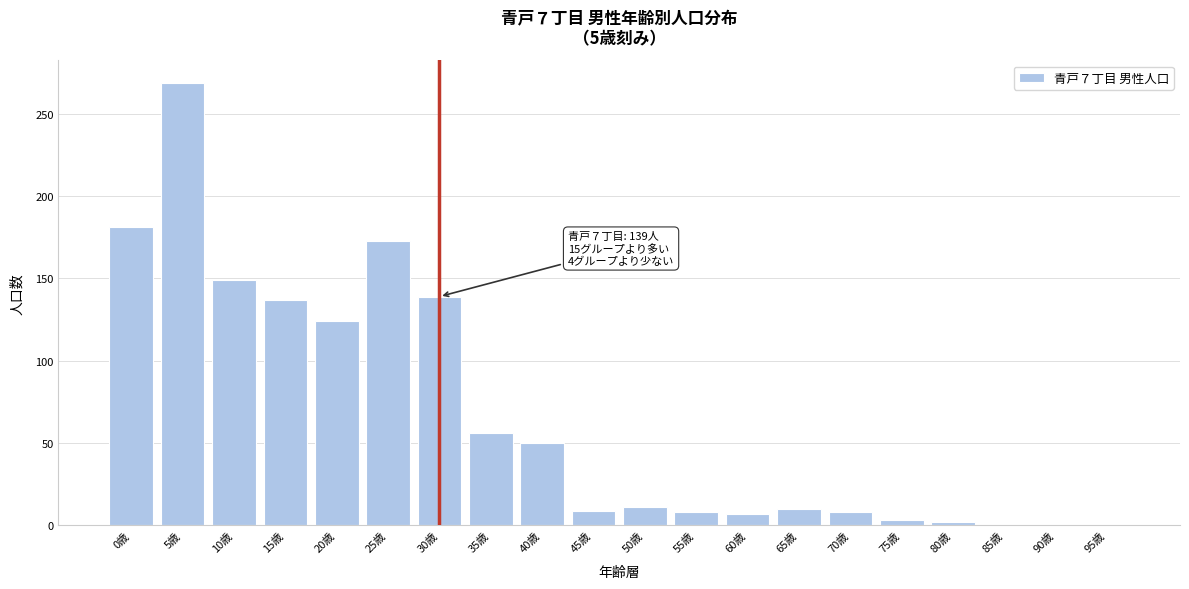

True or false: the data shows 180 at 15歳.

False